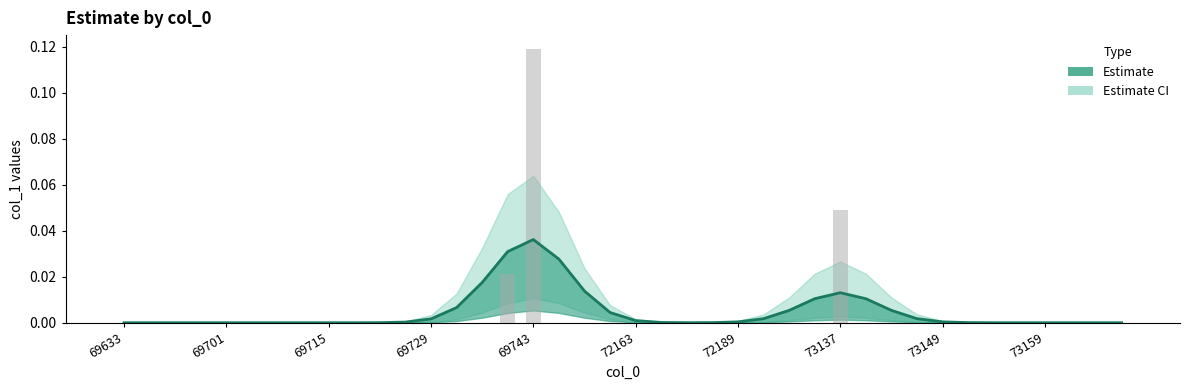

At which label does Estimate CI upper reach its peak?

69743